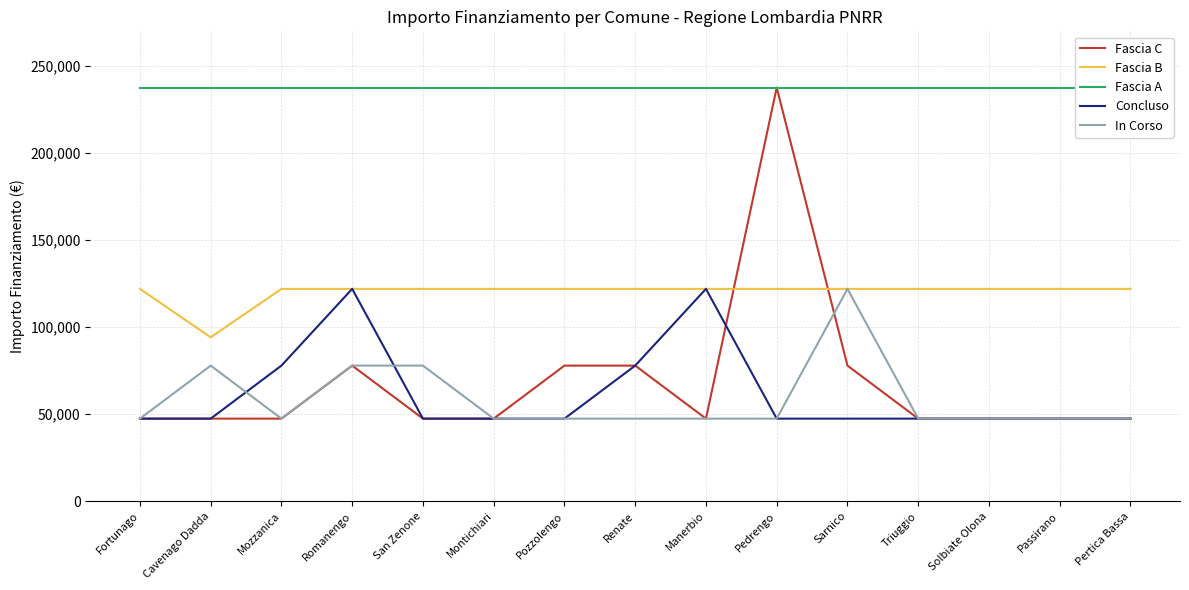

What is the difference between the highest and lowest values at San Zenone?

190254